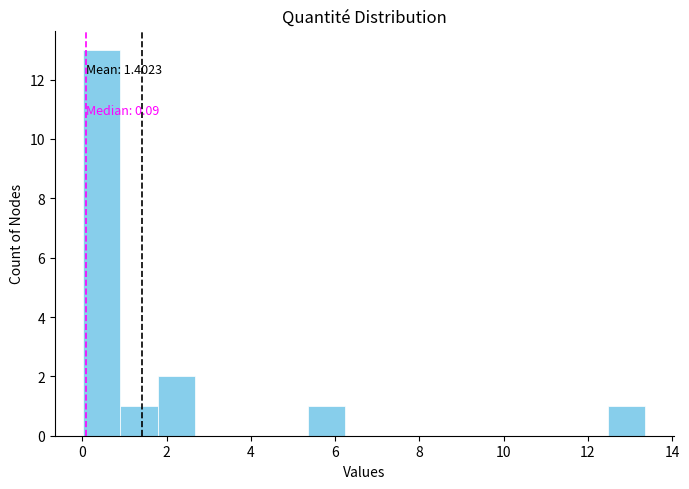

Over which range of the x-axis is the bar tallest?

0.0 to 1.0